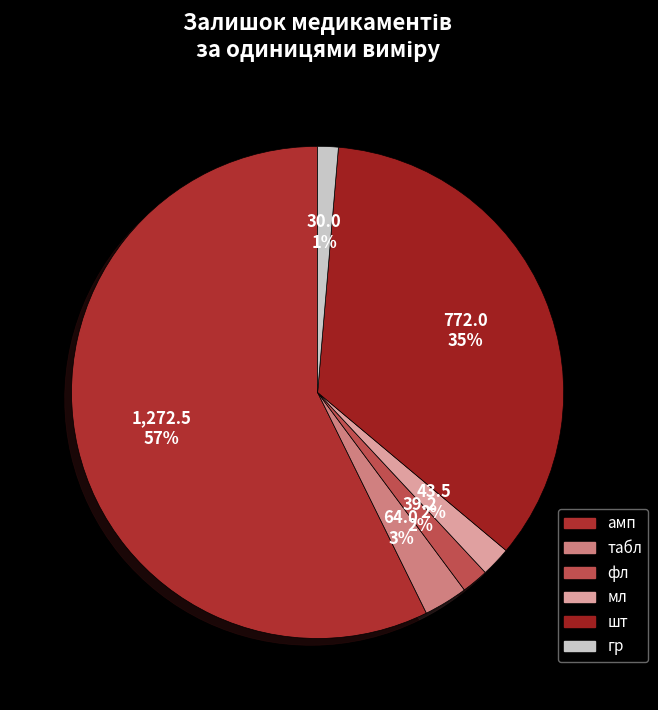

How many segments does this pie chart have?

6